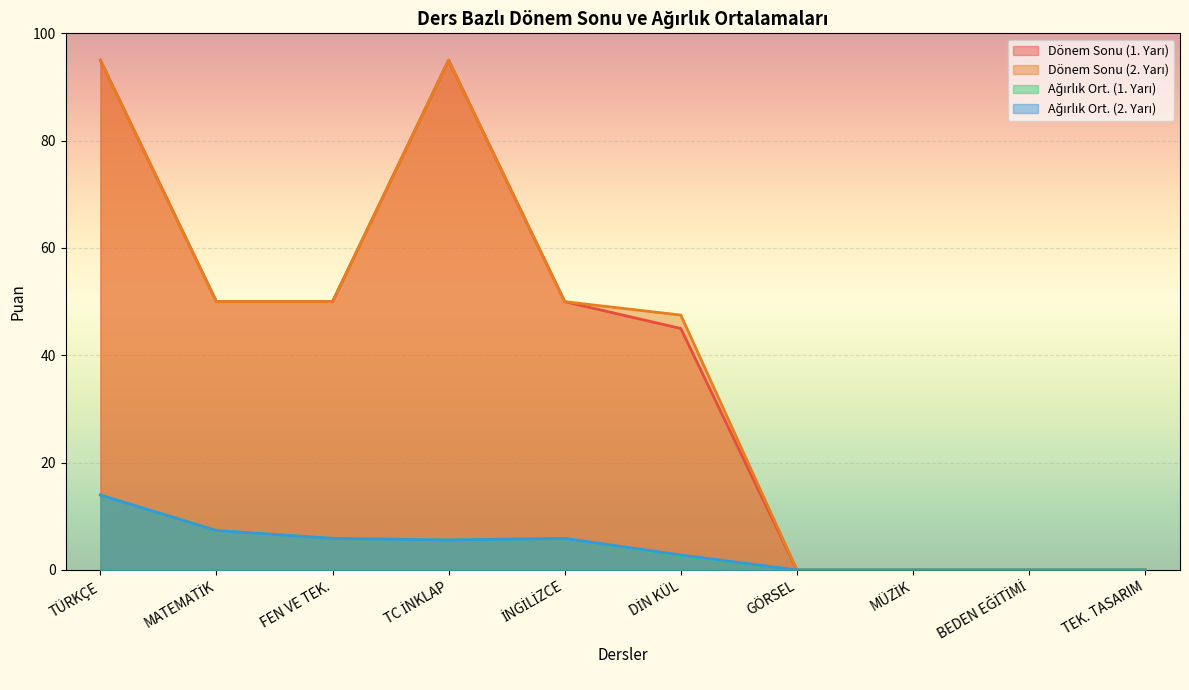

What is the sum of all Ağırlık Ort. (1. Yarı) values?

41.3